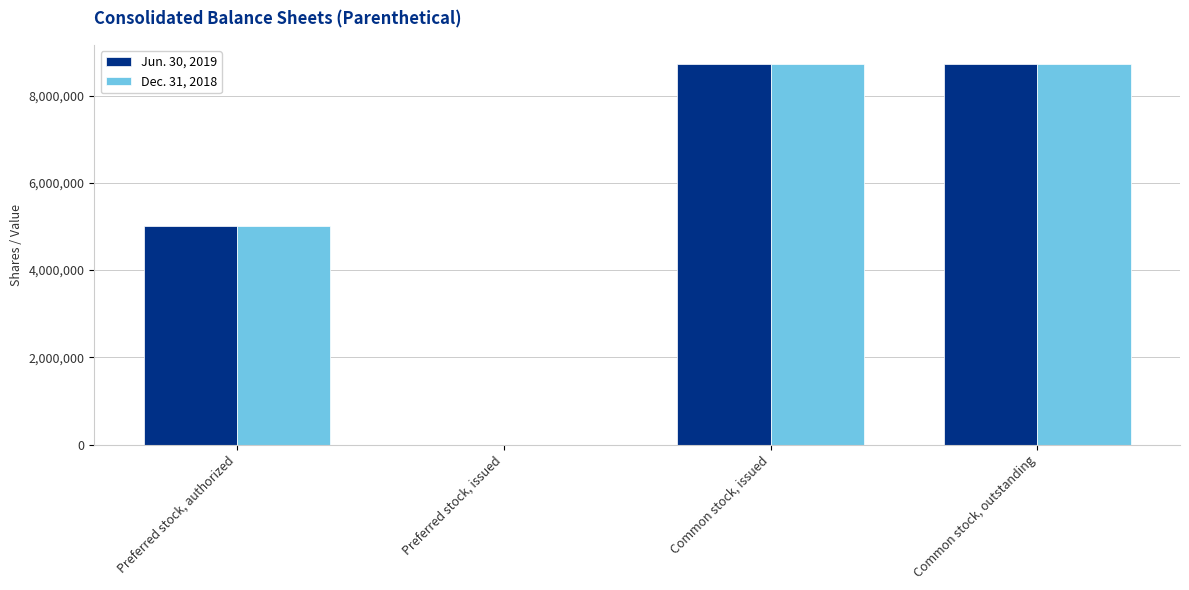

True or false: Jun. 30, 2019 has a value of 7748383 at Preferred stock, authorized.

False